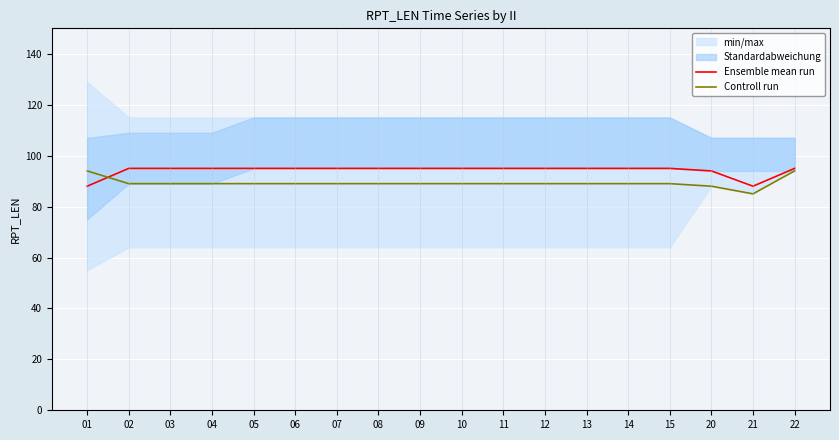

How many categories are shown in the chart?

18